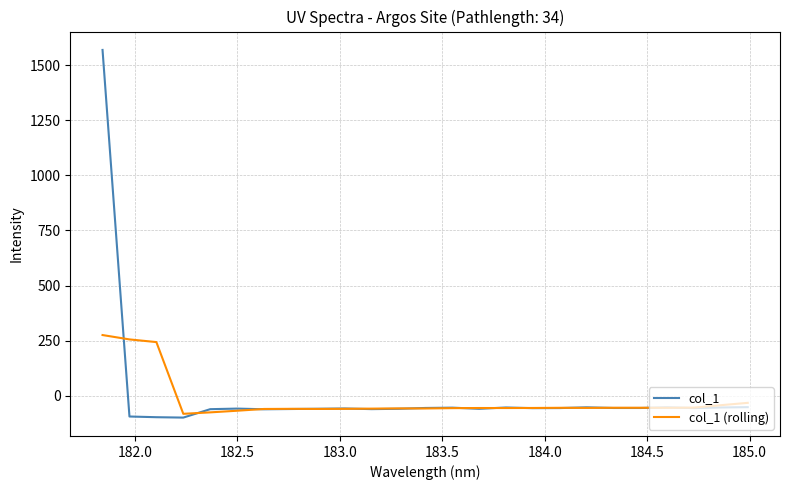

Which series has the largest range (max minus min)?

col_1